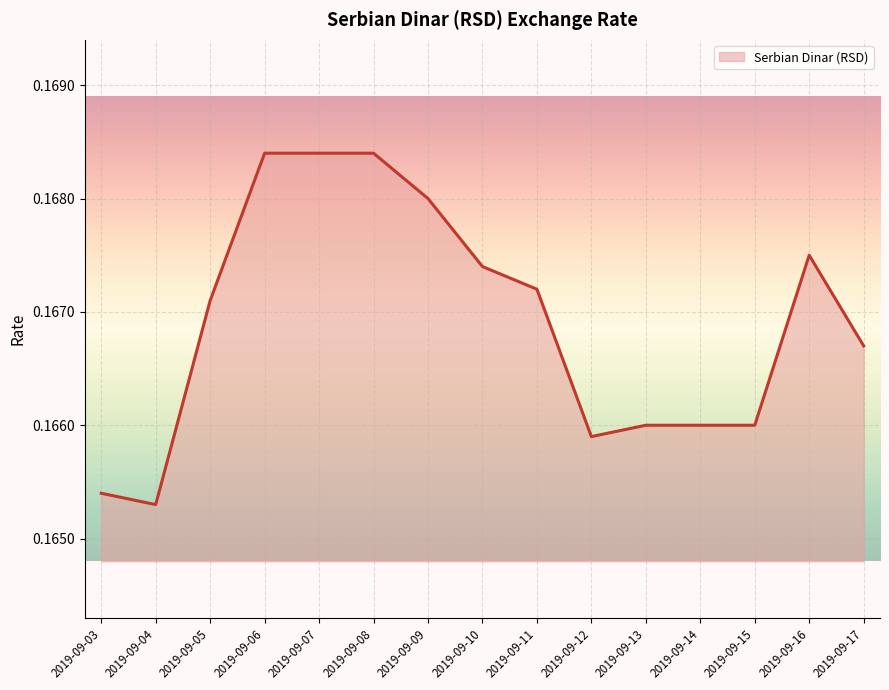

Between 2019-09-03 and 2019-09-12, which is larger?

2019-09-12